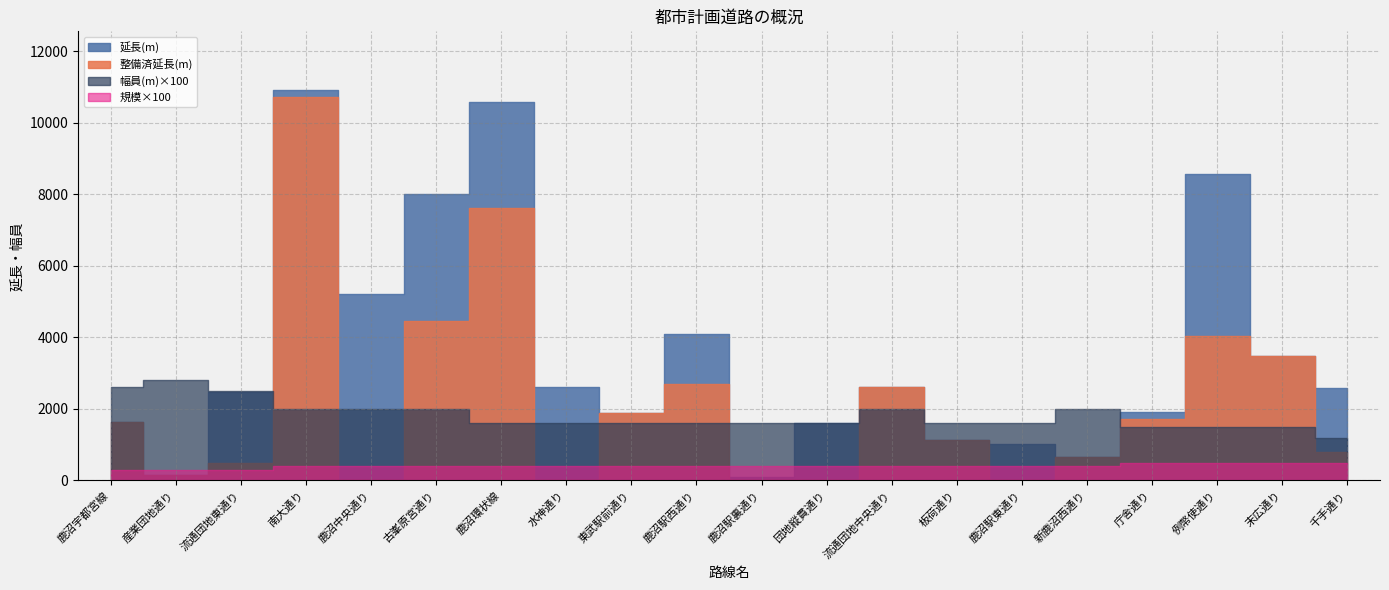

Which category has the highest value in the 規模 series?

庁舎通り